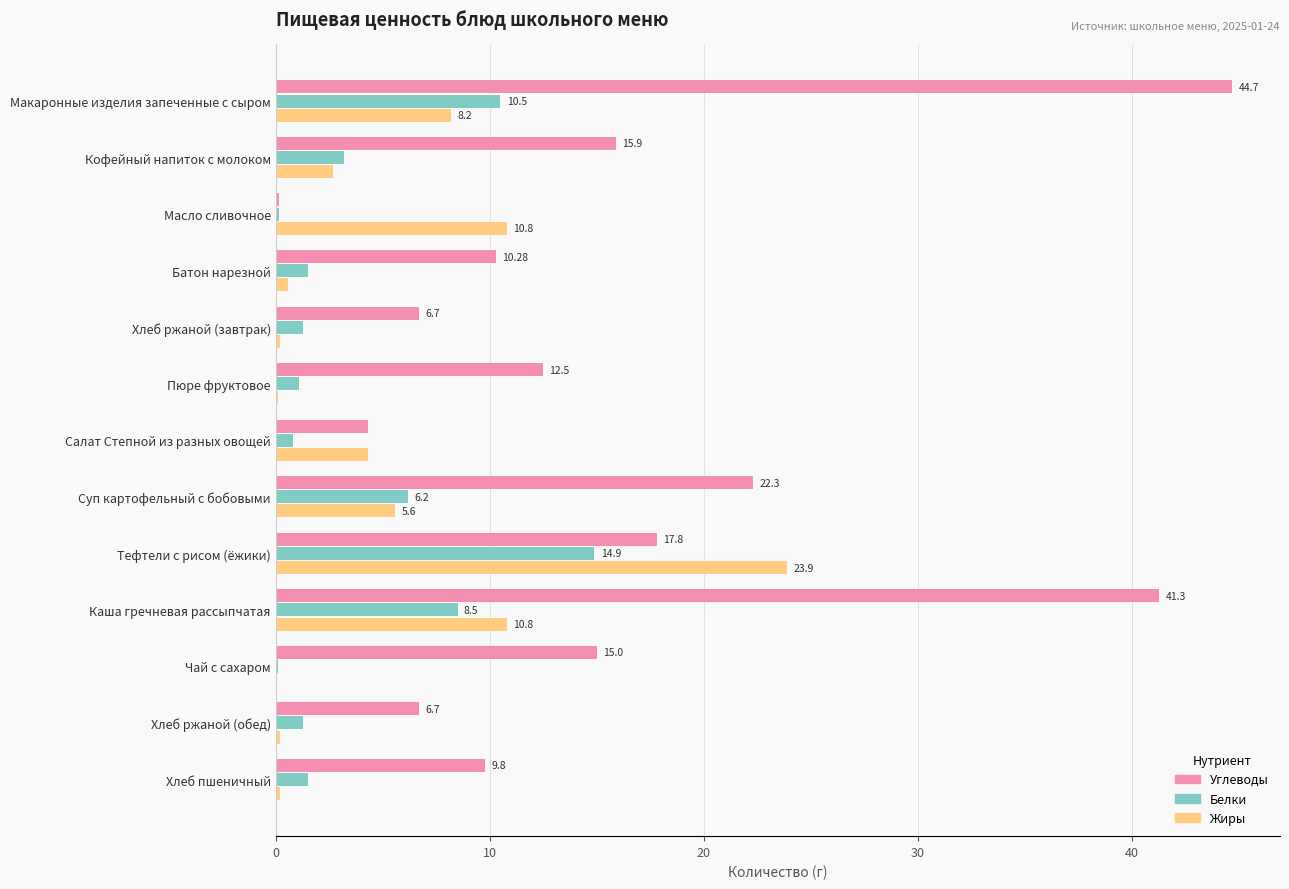

At which label is Белки closest to 7?

Суп картофельный с бобовыми